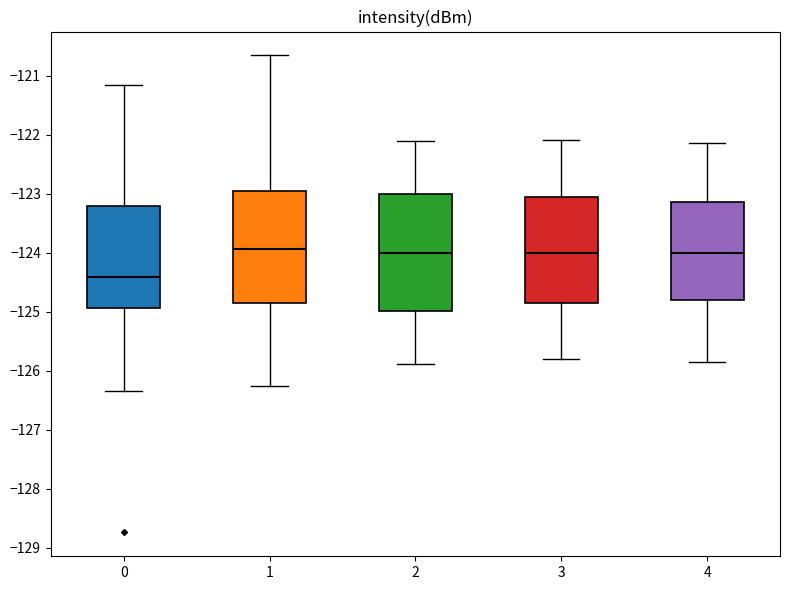

Where does the median line of the box at x = 2 sit on the y-axis? The values are not printed on the chart, so give them approximately, as read against the axis.

-124.0